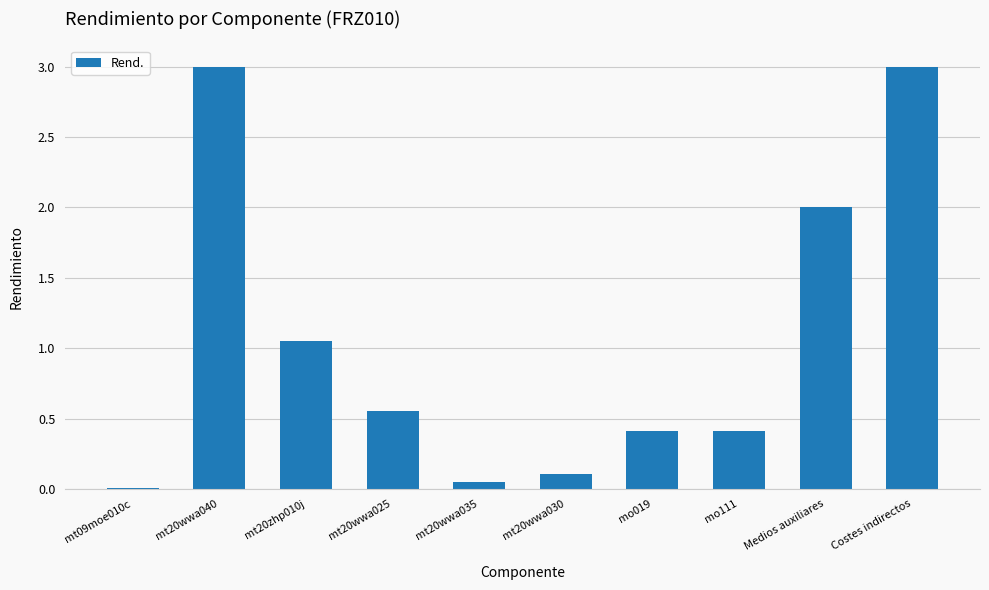

Is it true that the value at mo111 is 0.4?

True